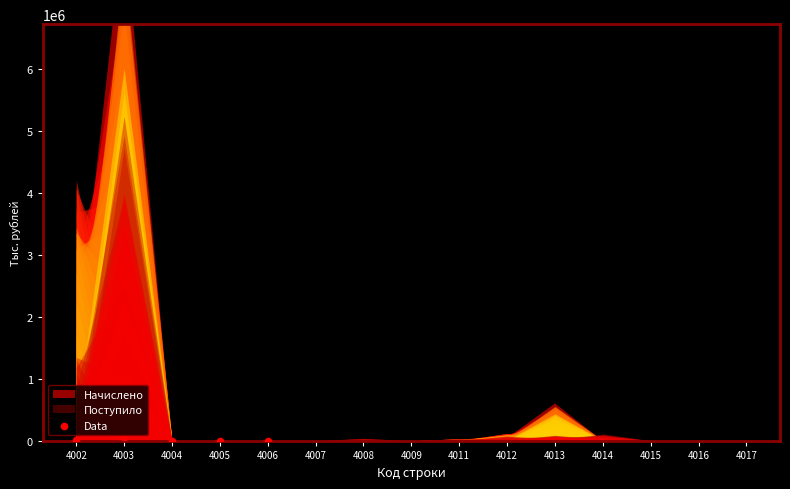

What is the range of Y values (max minus min)?

63787.5